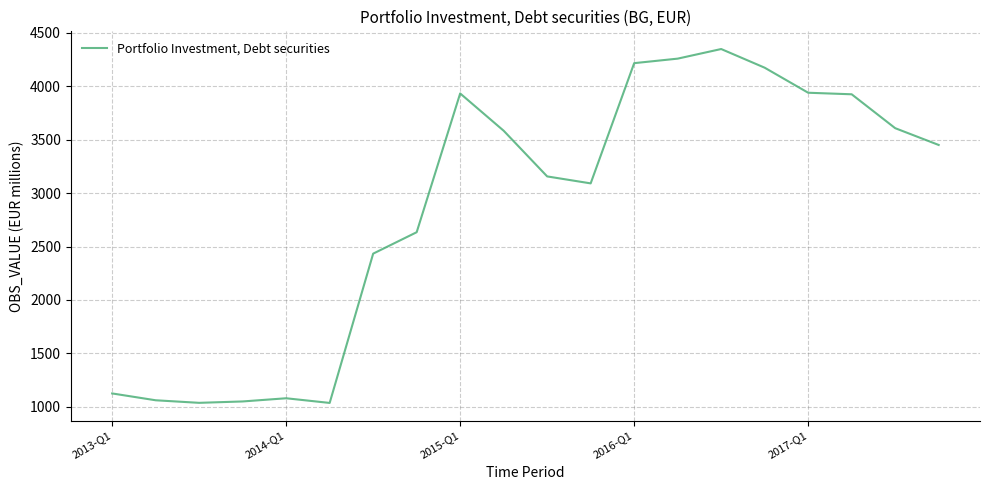

What is the difference between the maximum and minimum values?

3311.5